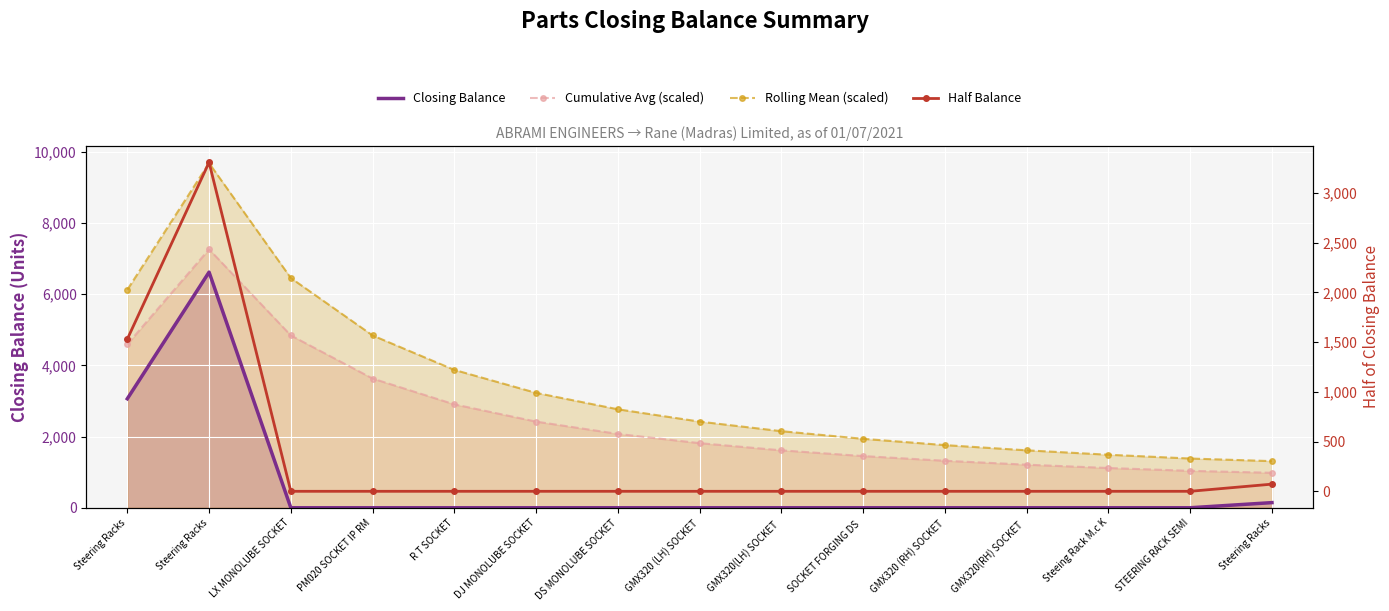

Is the value of Cumulative Avg (scaled) at STEERING RACK SEMI greater than the value of Rolling Mean (scaled) at SOCKET FORGING DS ?

No